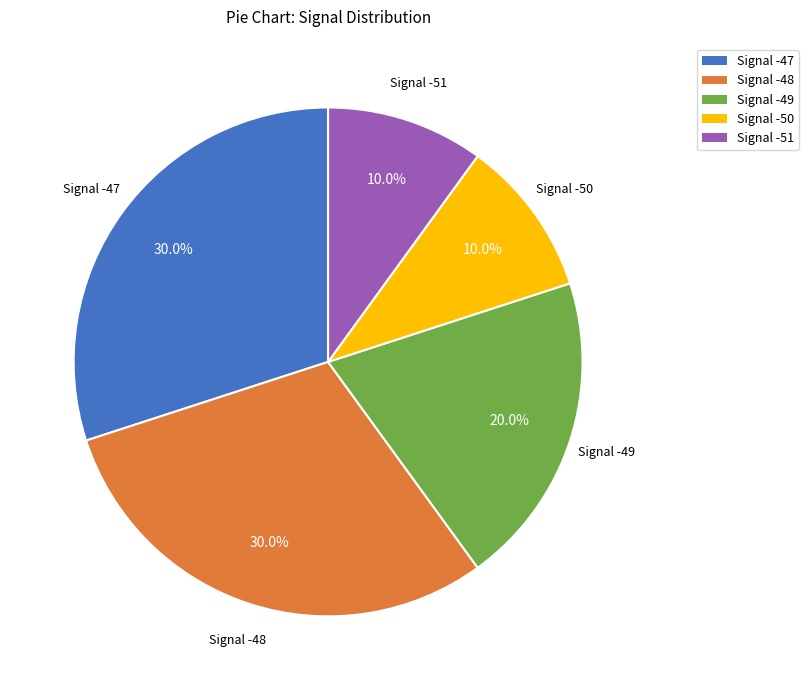

How many slices are in this pie chart?

5